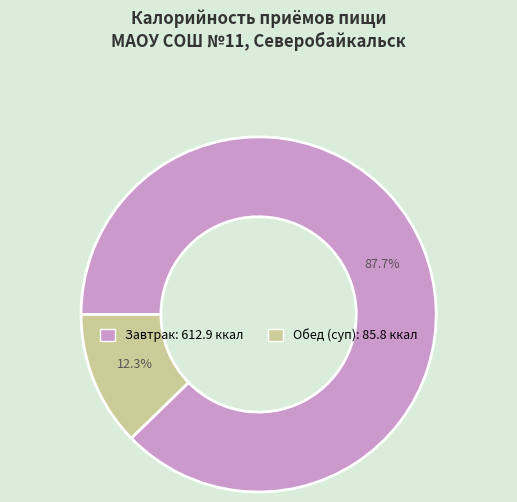

What percentage is the Завтрак slice, to the nearest percent?

88%